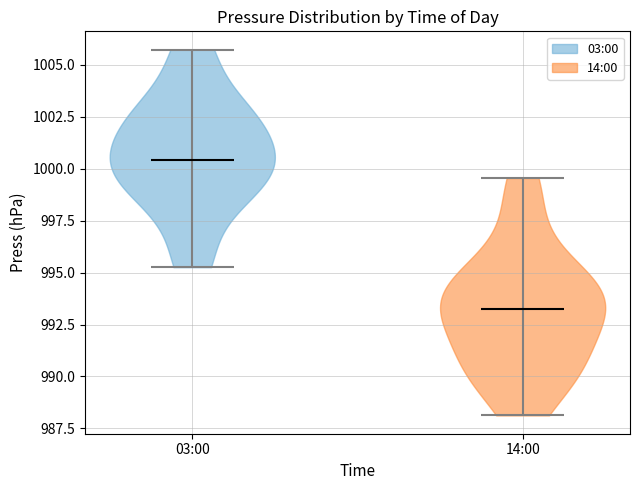

Reading left to right, read every violin against the y-axis: where its median line is, and the lowest and highest points it reaches. The values are not printed on the chart, so give them approximately, as read against the axis.

03:00: median line 1000.5, lowest point 995.5, highest point 1005.5
14:00: median line 993.0, lowest point 988.0, highest point 999.5